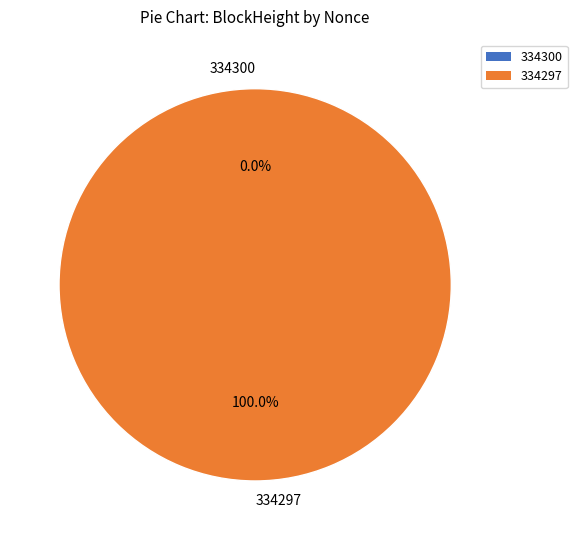

Rank the categories by value from lowest to highest.

334300, 334297